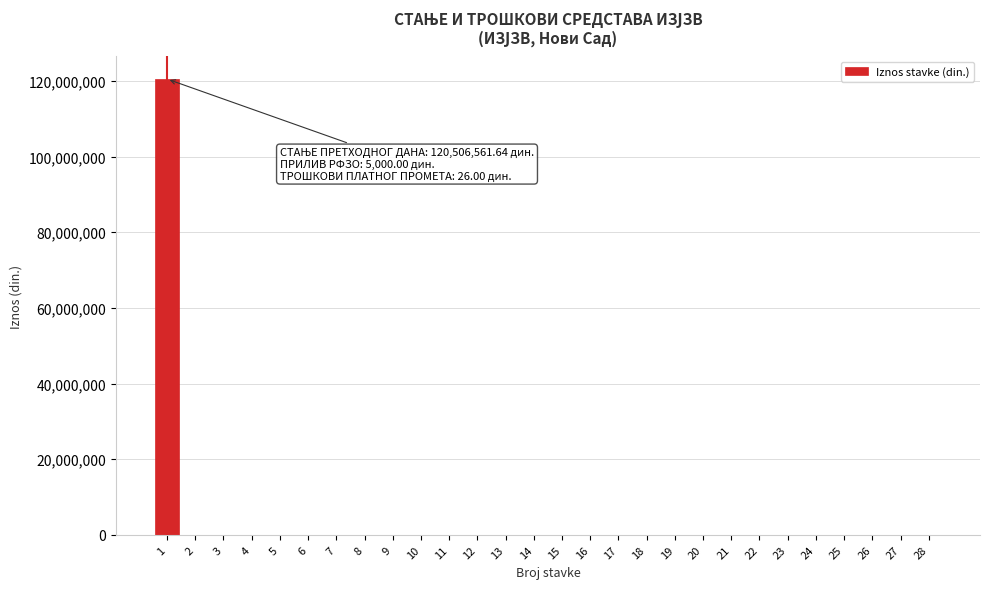

The value at 22 is 49417459.0. True or false?

False